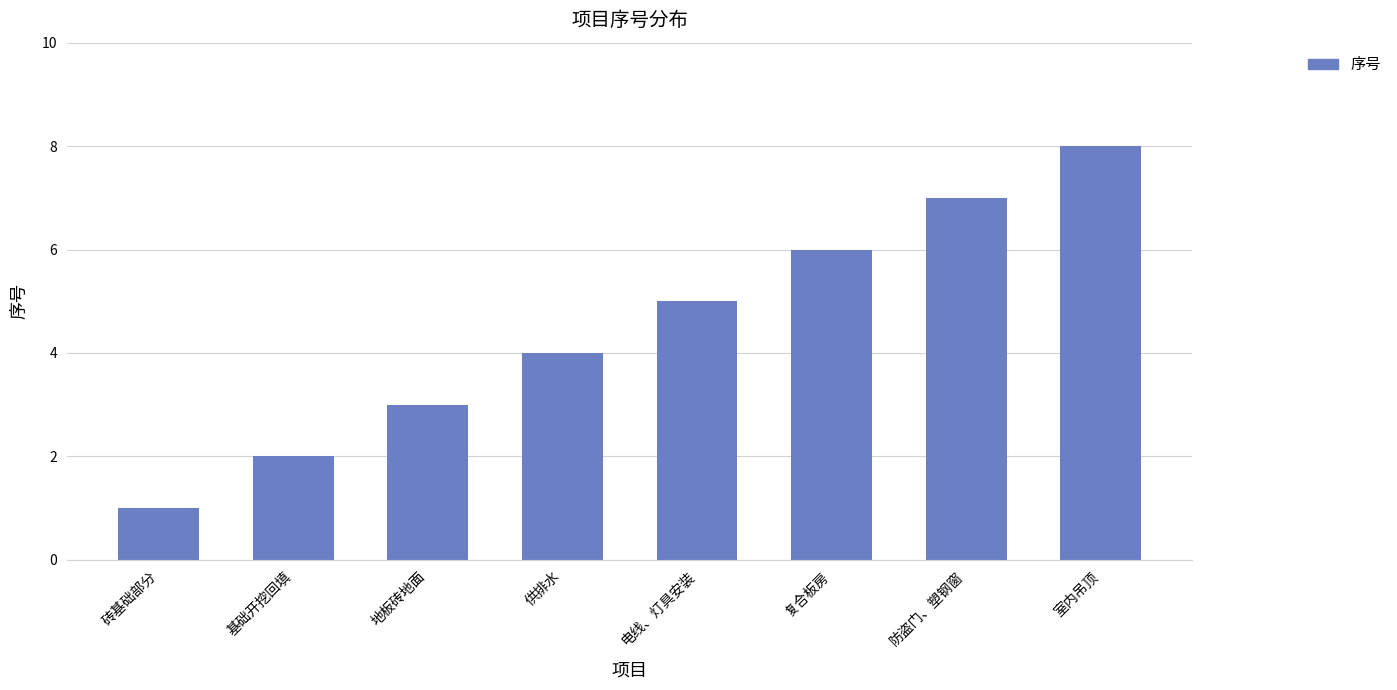

What is the minimum value shown in the chart?

1